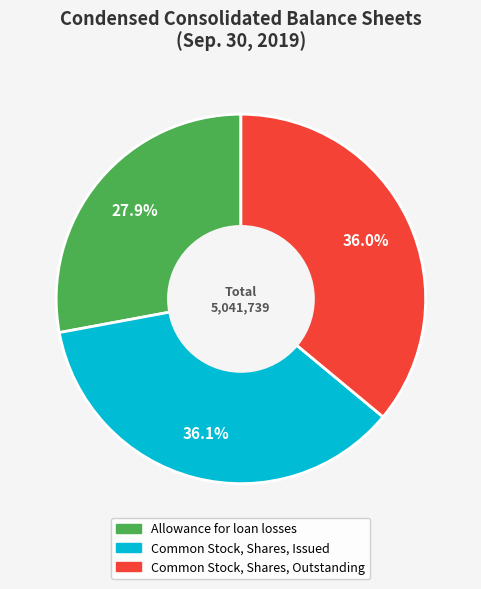

To the nearest percent, what is the combined percentage of Allowance for loan losses and Common Stock, Shares, Outstanding?

64%